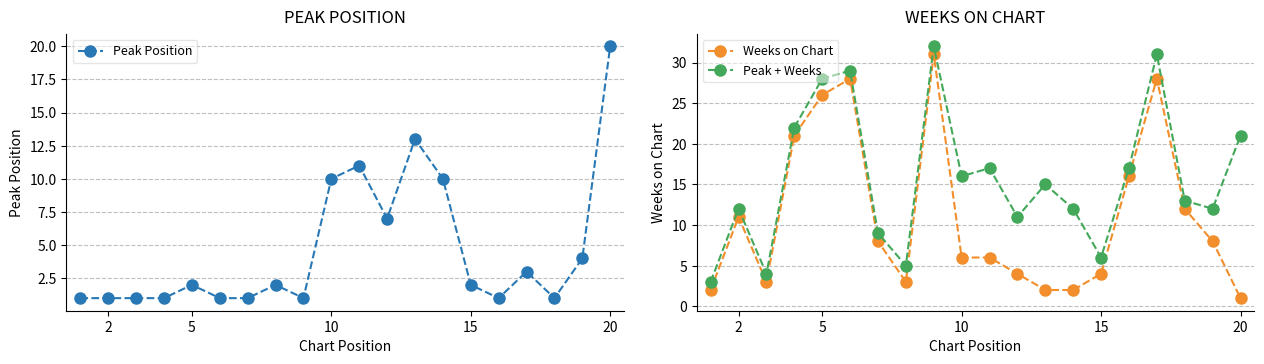

Which series has the largest total across all categories?

Peak + Weeks